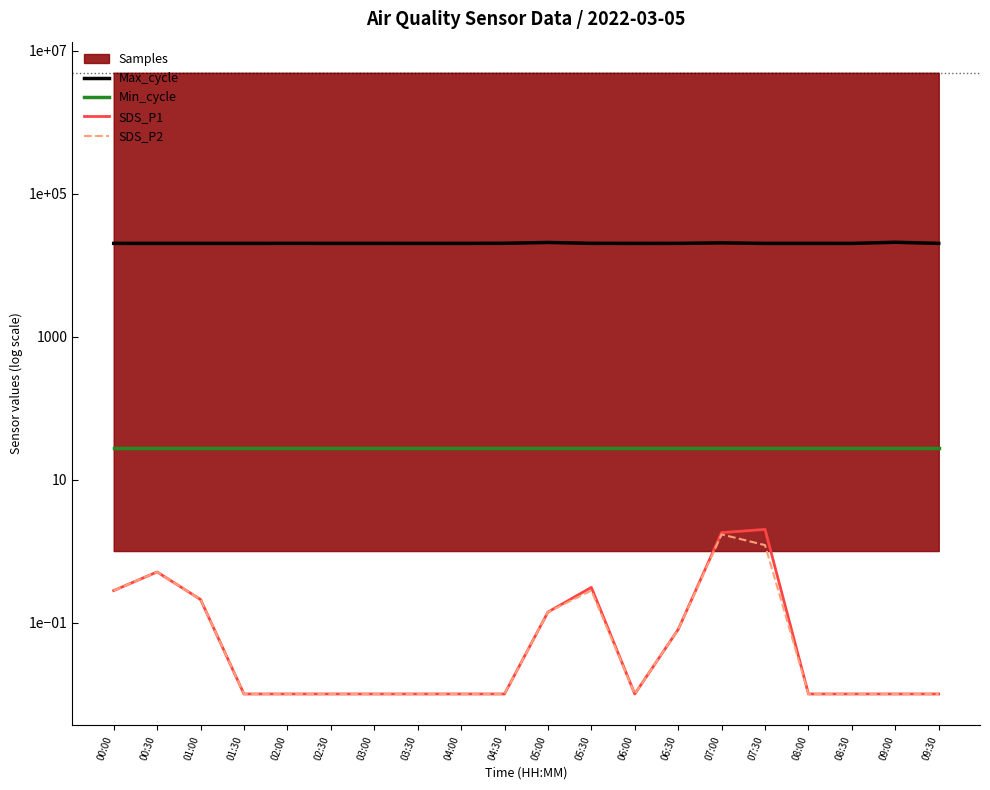

At 07:00, list the series in order from largest to smallest.

Max_cycle, Min_cycle, SDS_P1, SDS_P2